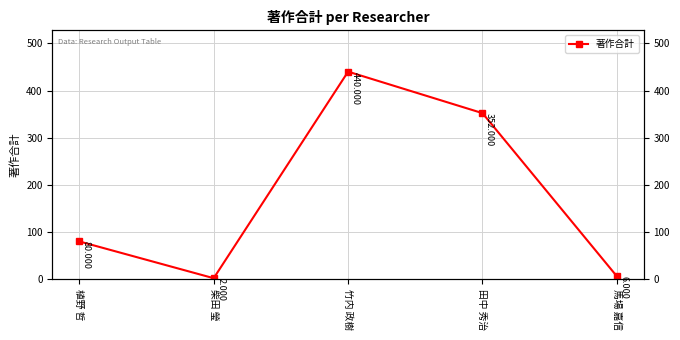

What is the minimum value shown in the chart?

2